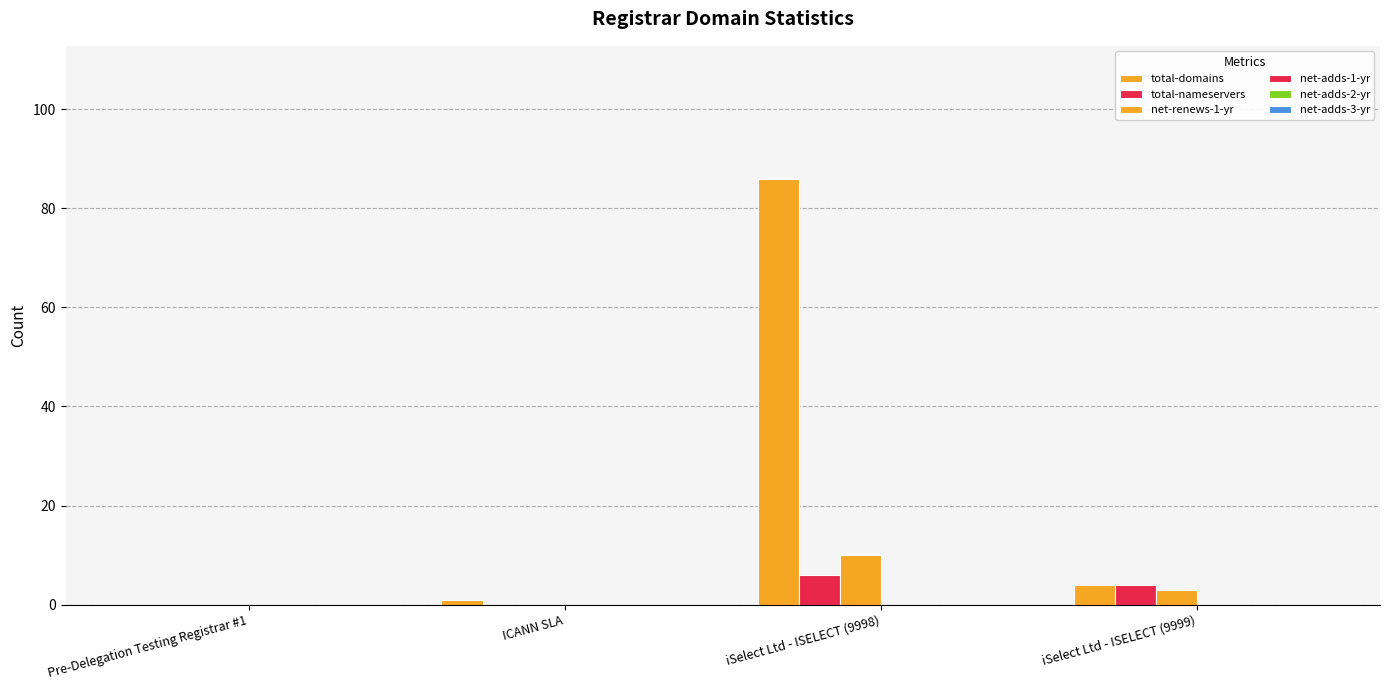

Which category has the highest value across all series?

iSelect Ltd - ISELECT (9998)